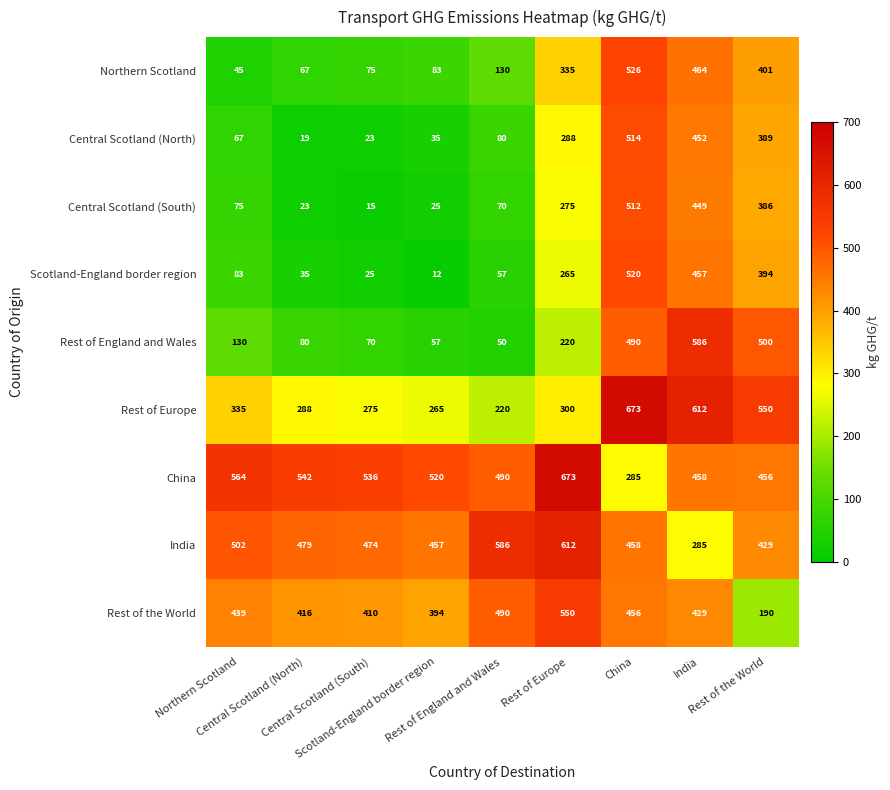

At how many categories does at least one series exceed 152?

9